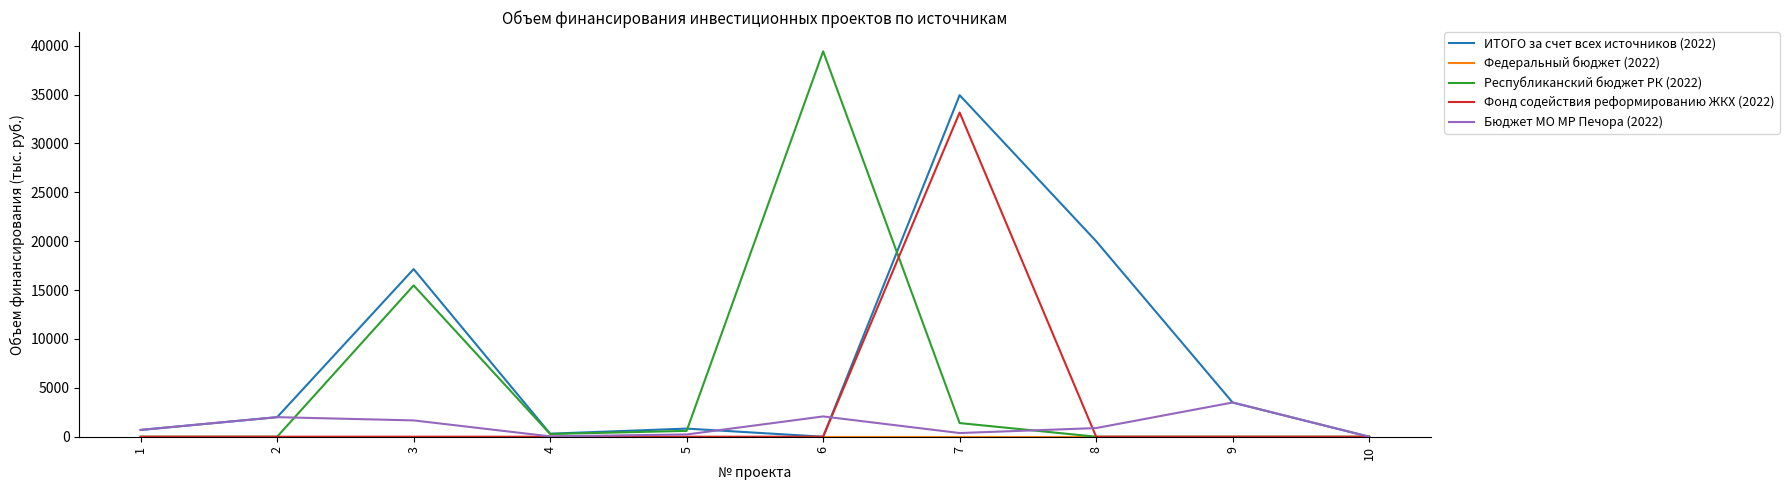

Does the chart have visible grid lines?

No